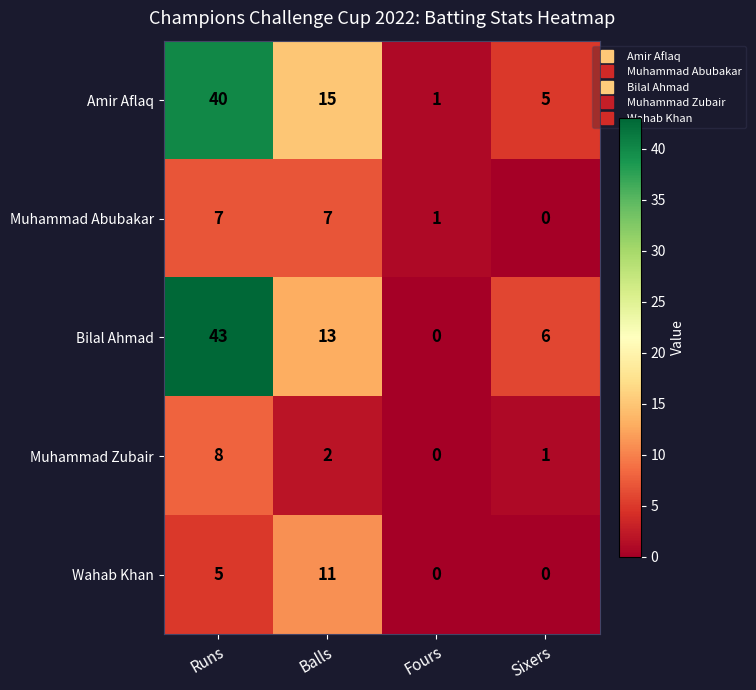

Which category has the lowest value in the Amir Aflaq series?

Fours